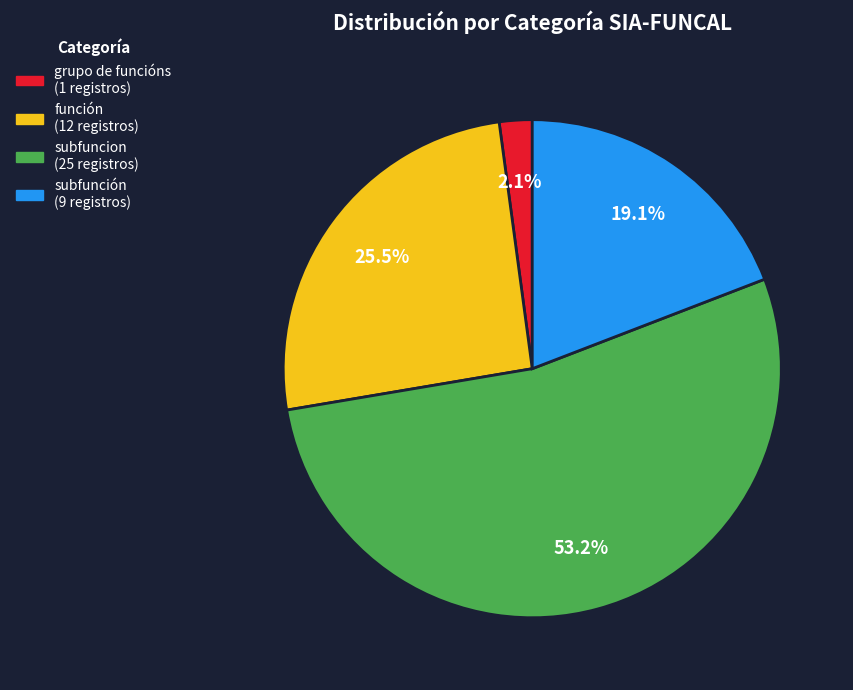

To the nearest percent, what percentage of the pie is grupo de funcións?

2%